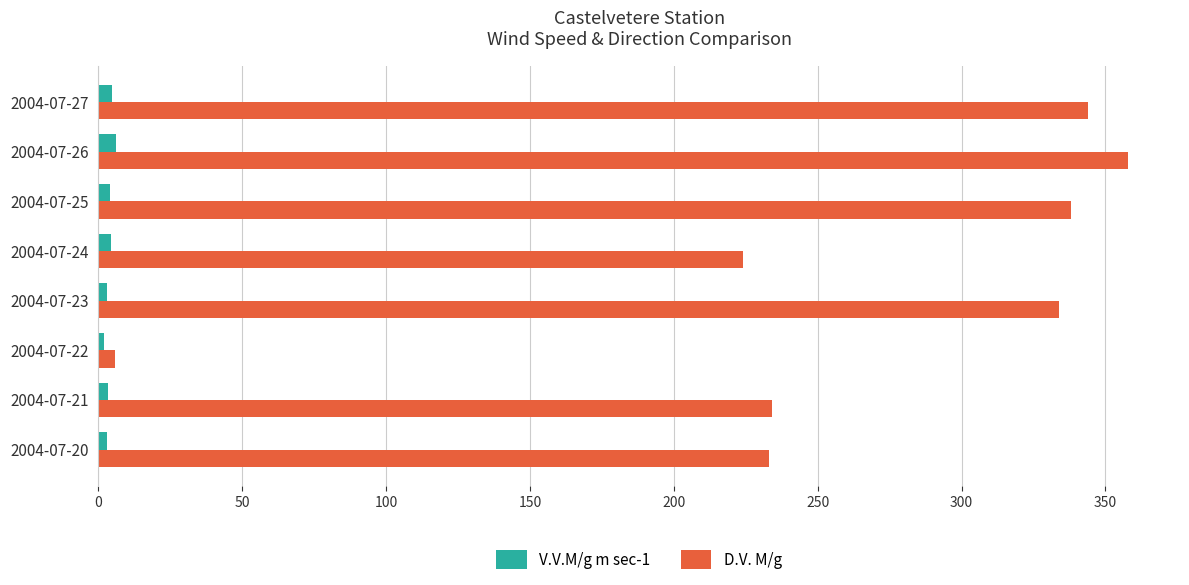

What is the maximum value shown in the chart?

358.0